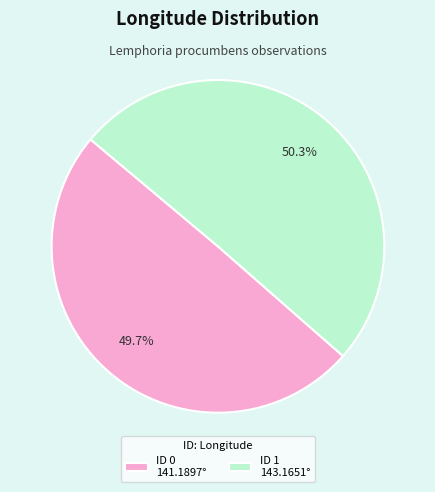

Do ID 1 and ID 0 together represent more than half of the pie?

Yes